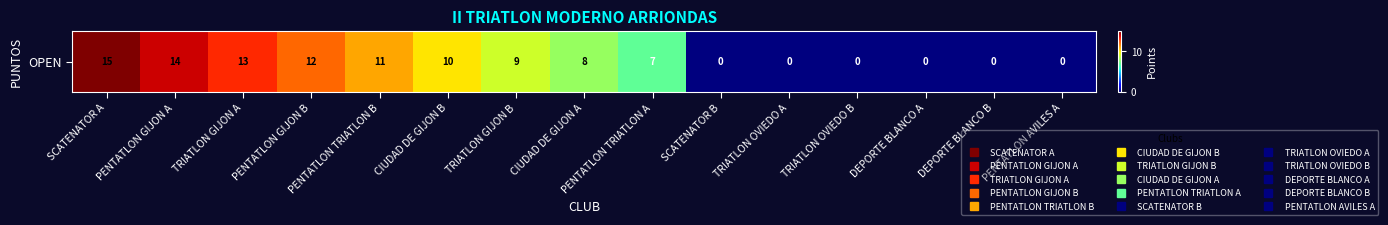

The chart shows a value of 23 at PENTATLON GIJON A. True or false?

False